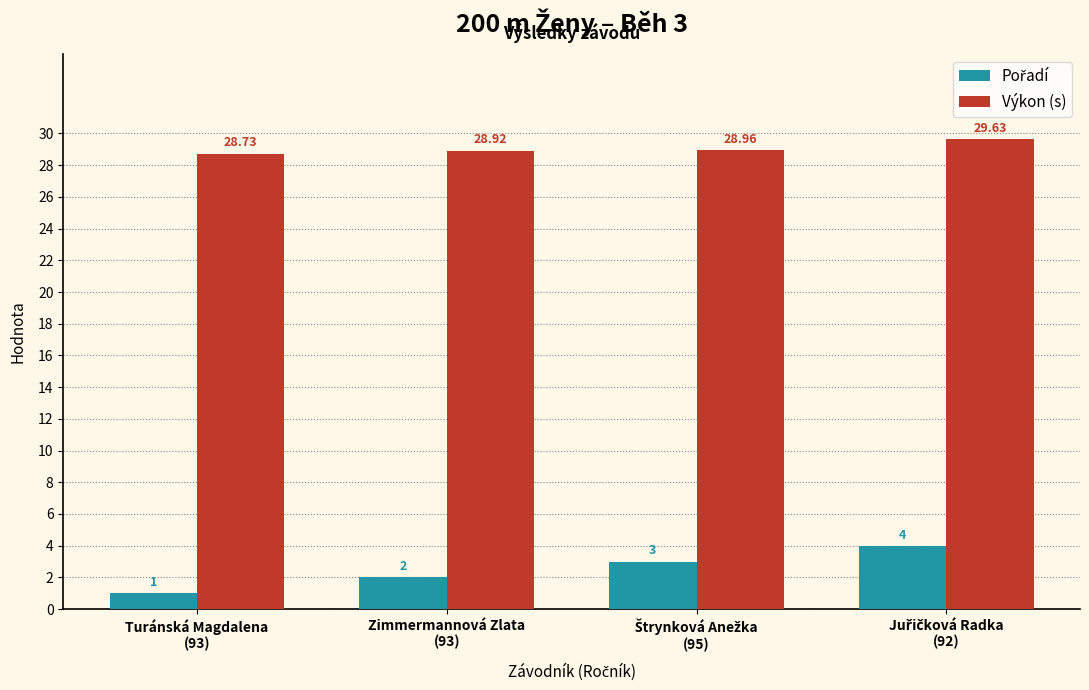

How many bars are there in total?

8